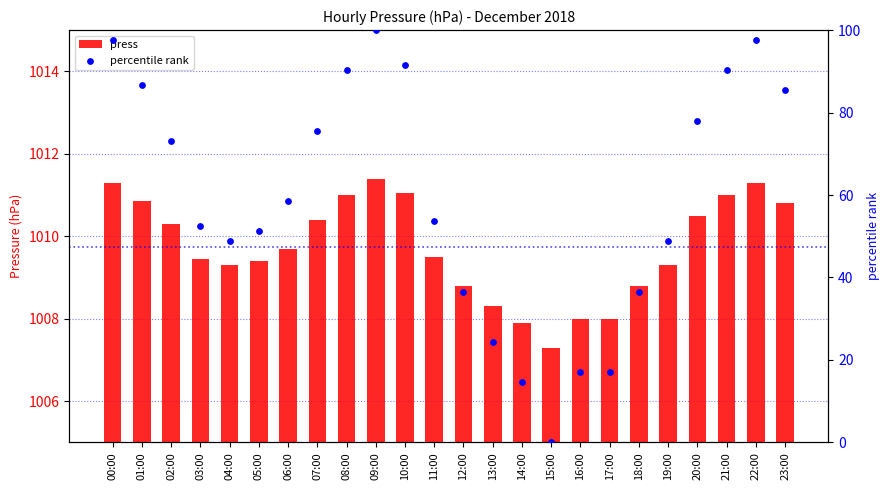

Which series reaches the minimum Y coordinate?

percentile rank